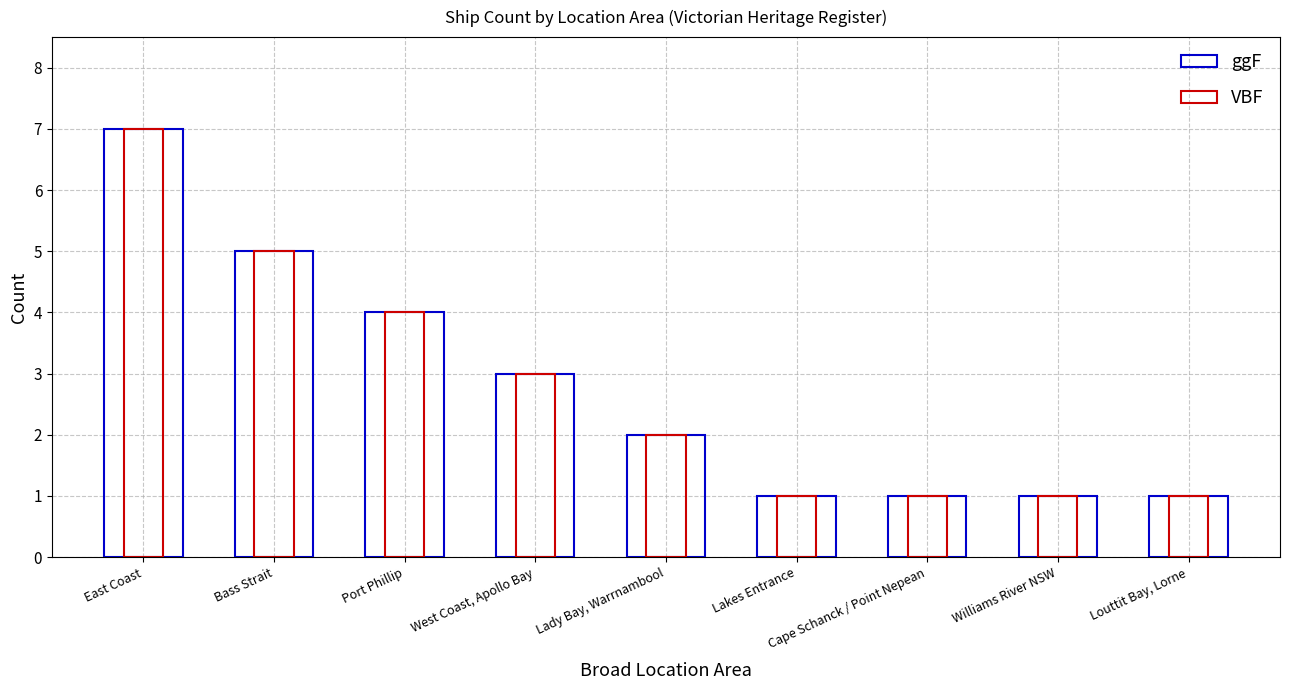

Is it true that Ship Count (ggF) equals 0 at Lakes Entrance?

False